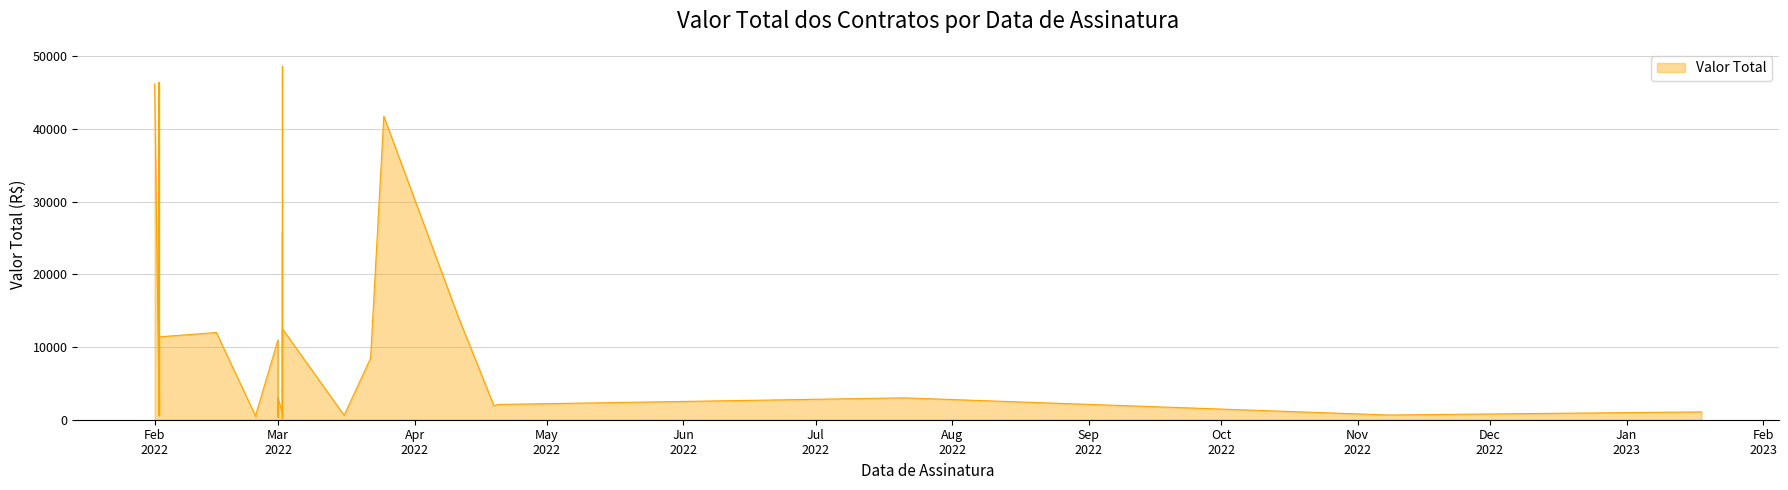

How many categories are shown in the chart?

40